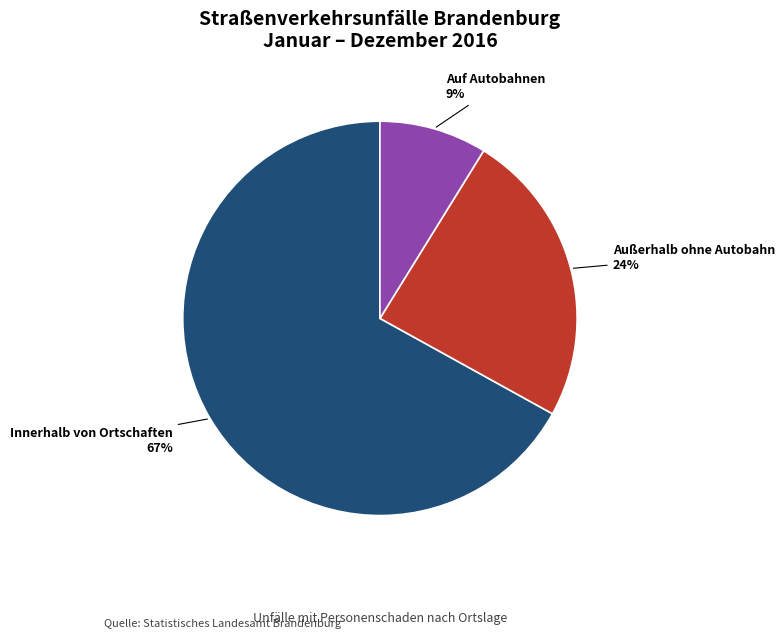

Is there a majority slice in this chart?

Yes